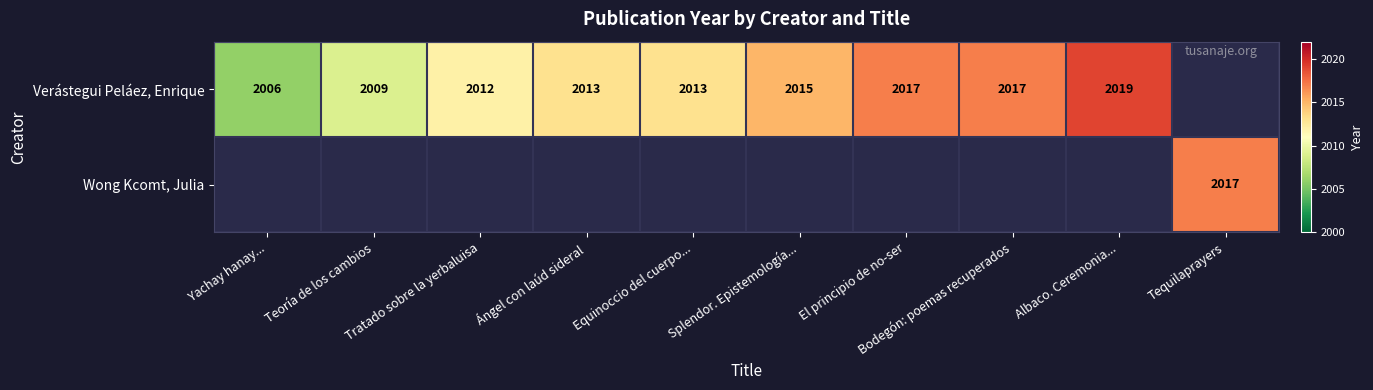

Is it true that Verástegui Peláez, Enrique equals 2017 at El principio de no-ser?

True